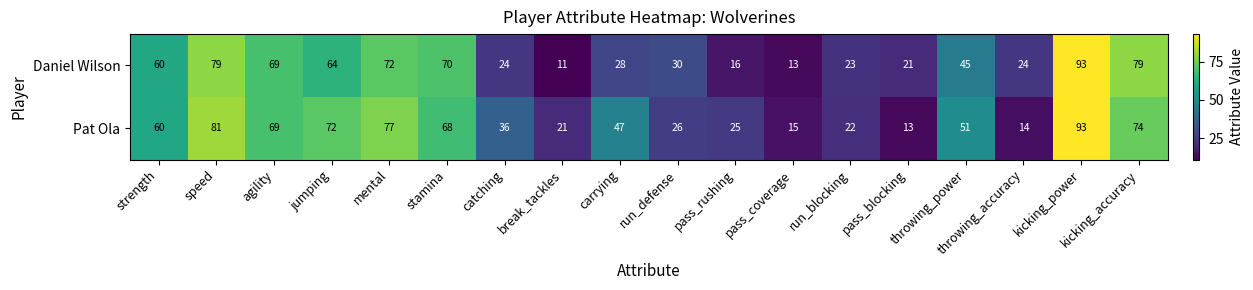

Which series has the widest spread of values?

Daniel Wilson